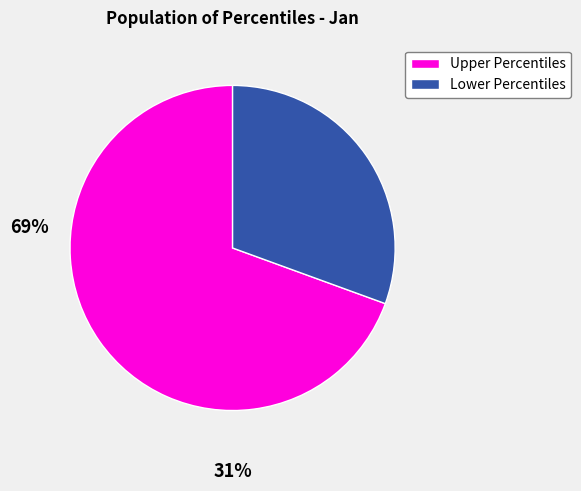

Is there any slice that represents more than half of the pie?

Yes